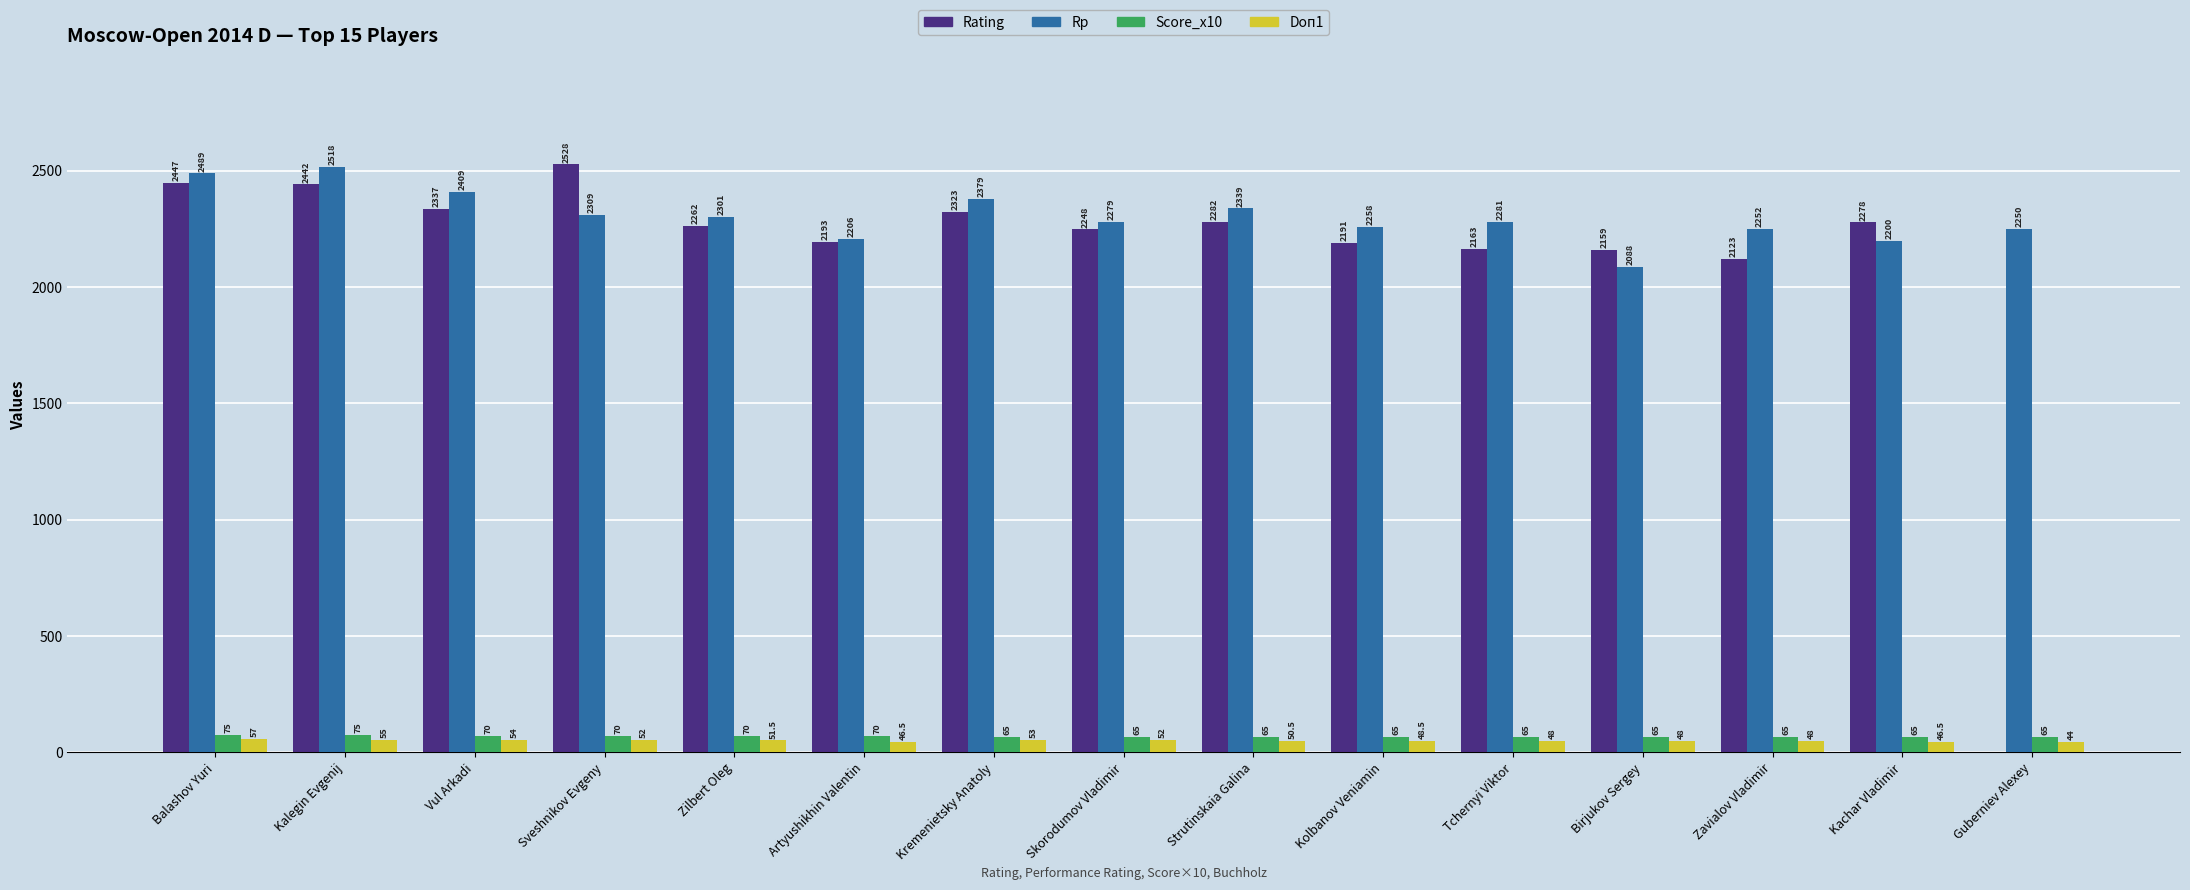

Which category has the highest value across all series?

Sveshnikov Evgeny